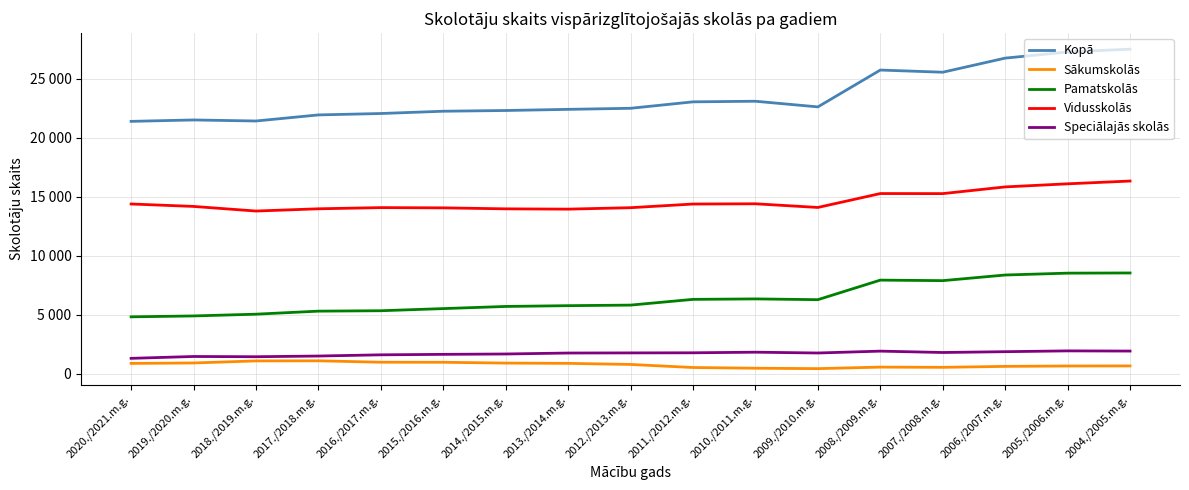

True or false: Kopā and Speciālajās skolās intersect in this chart.

False